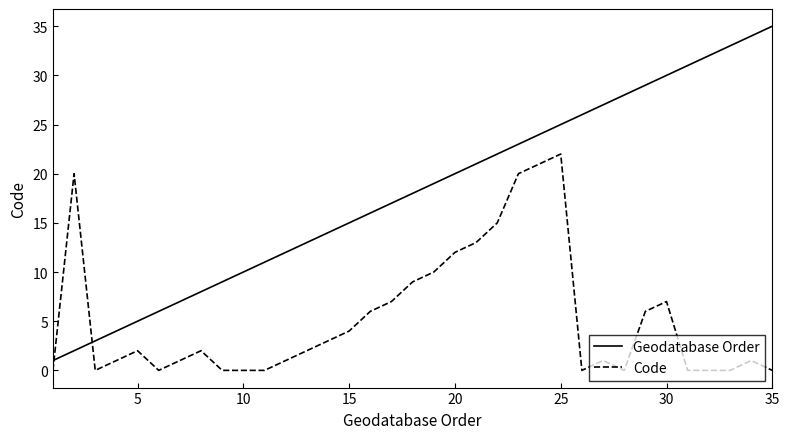

What is the maximum value for Code?

22